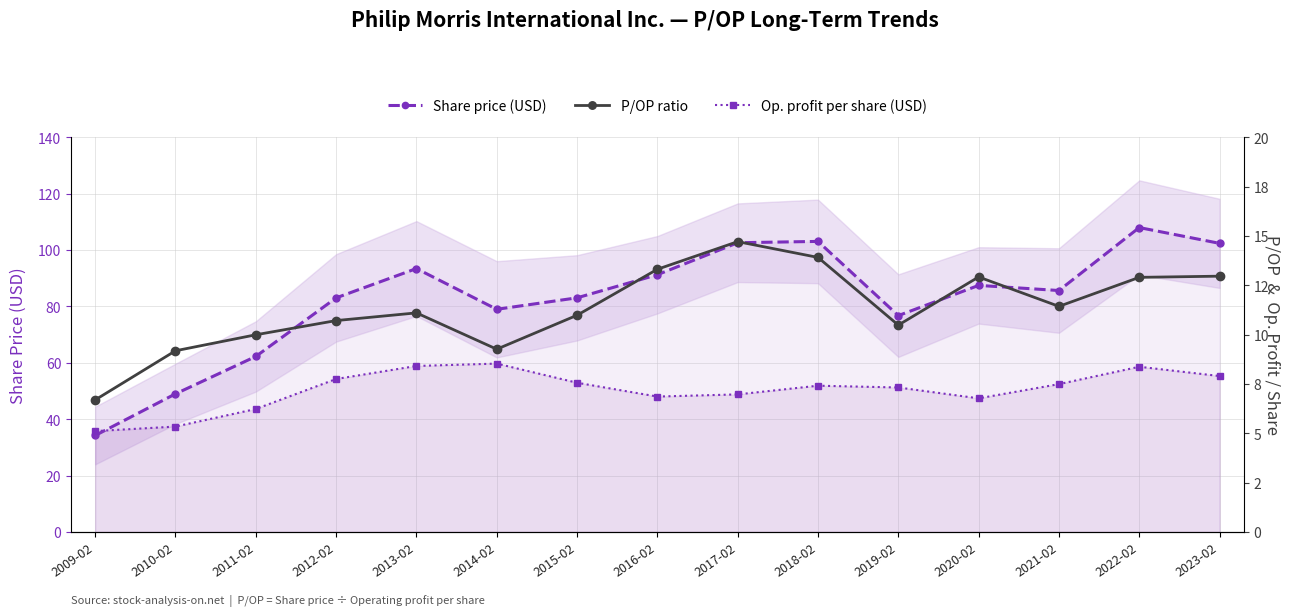

At which category is the sum across all series the highest?

2022-02